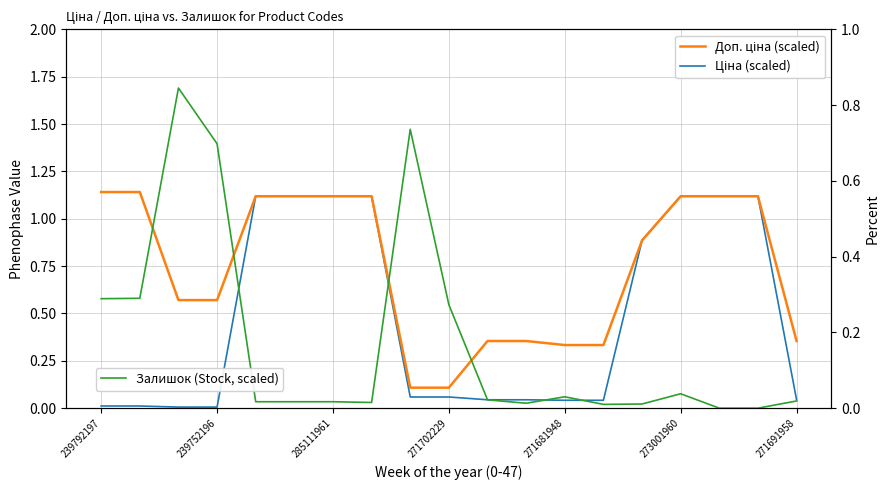

Which series has the largest range (max minus min)?

Ціна (scaled)